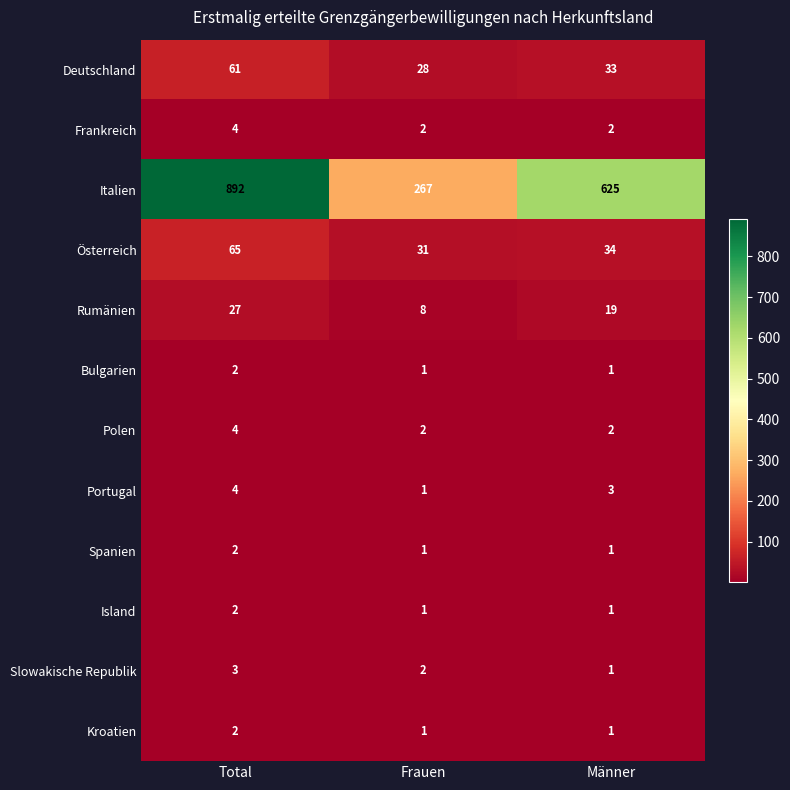

How many categories are shown in the chart?

3